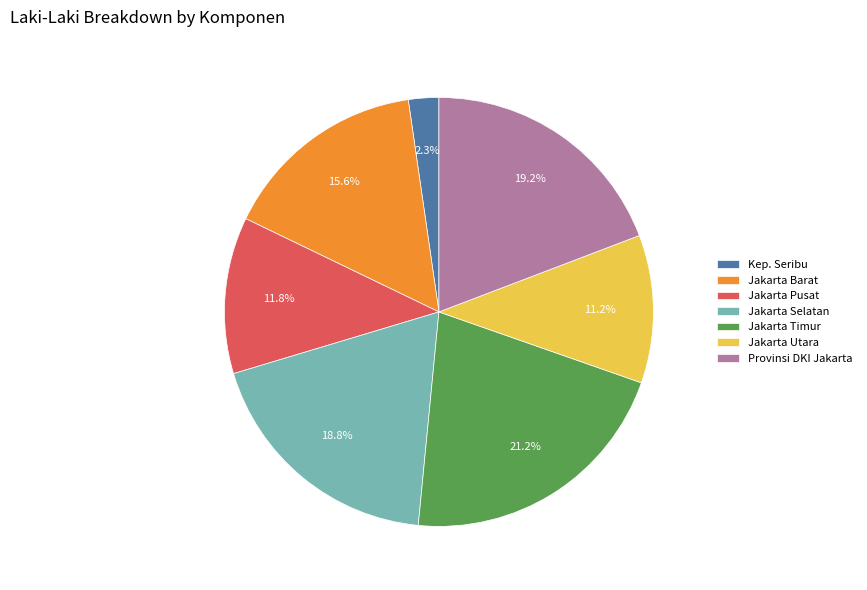

Is the sum of Jakarta Selatan and Jakarta Timur greater than half?

No